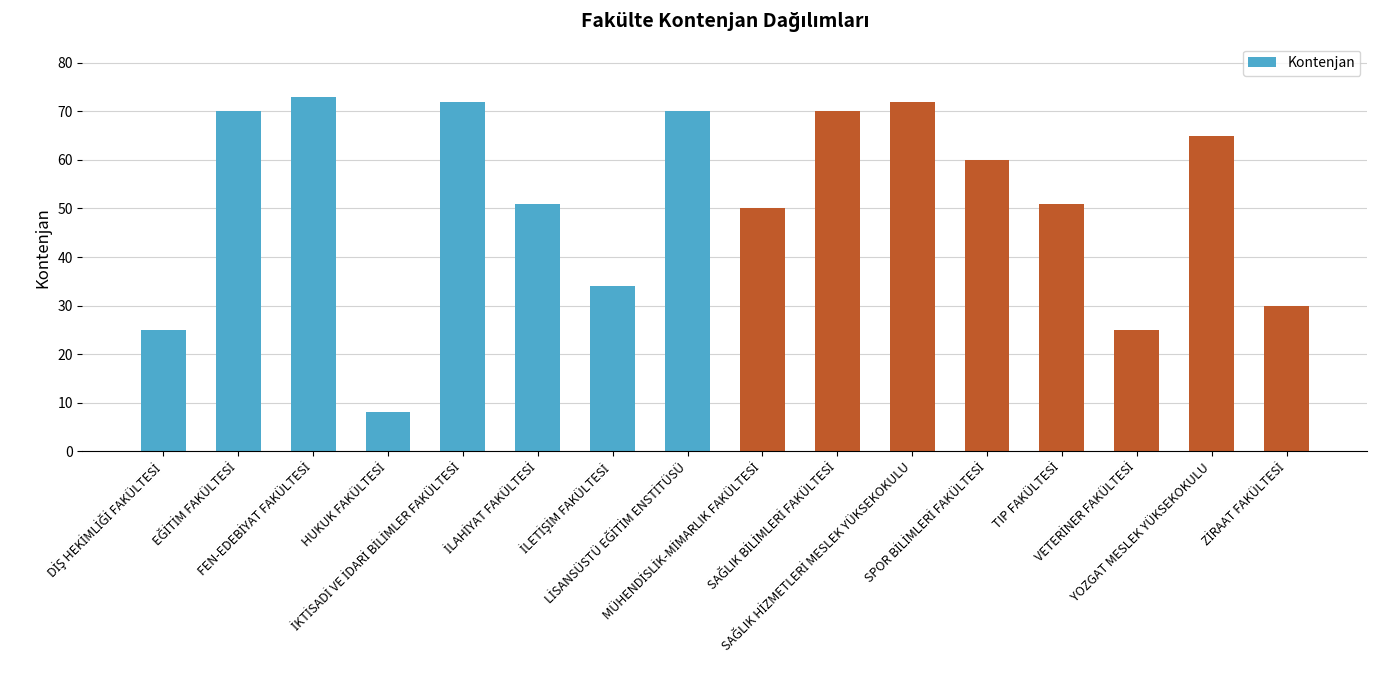

What is the minimum value shown in the chart?

8